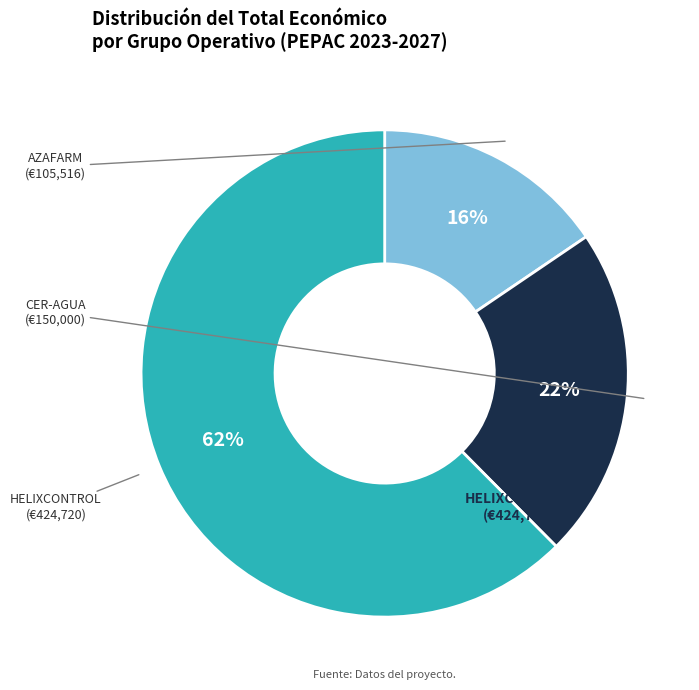

Does any single category account for the majority?

Yes